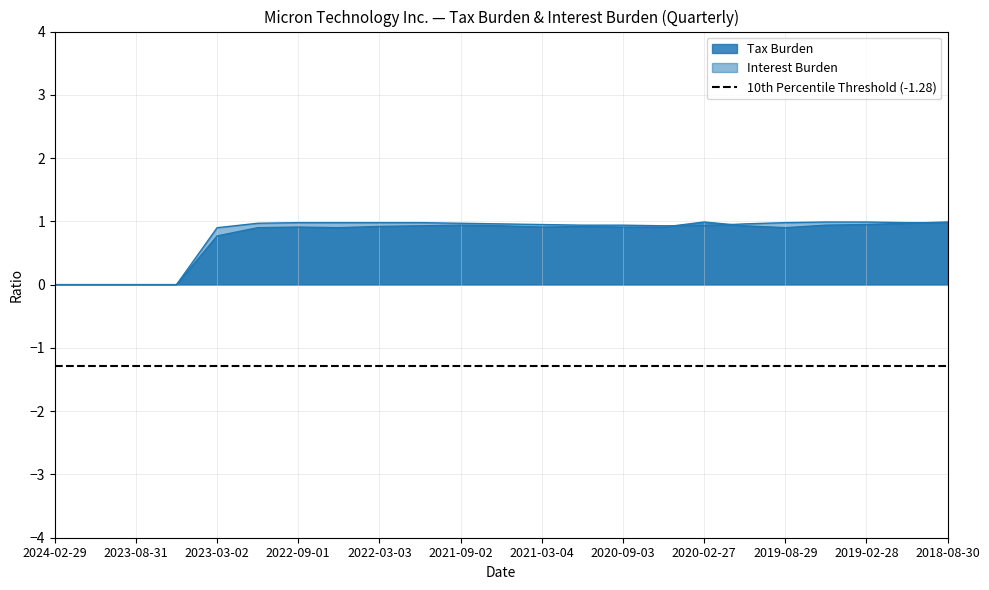

After their last crossing, which series has the higher values: Tax Burden or Interest Burden?

Tax Burden